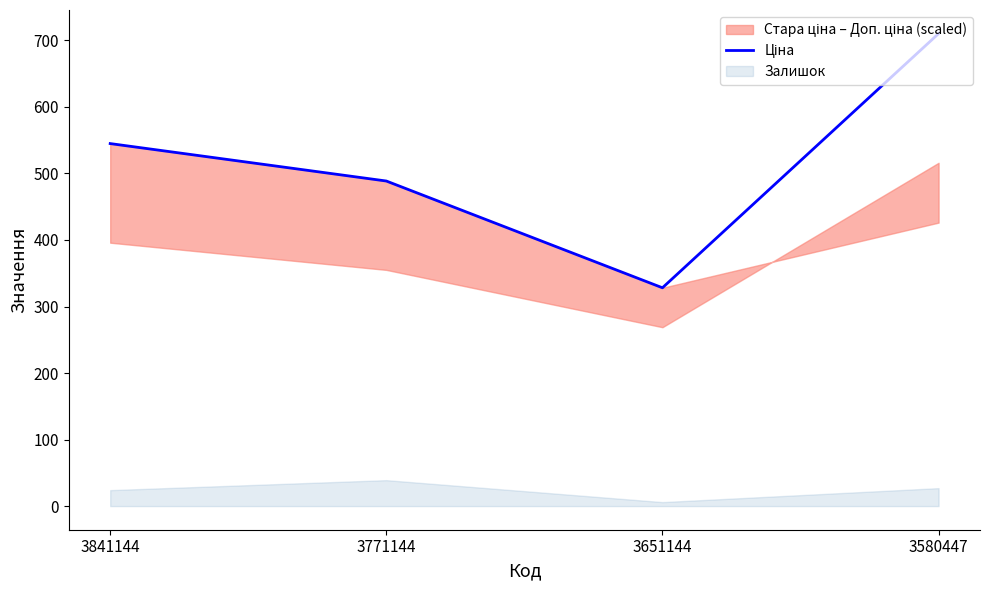

True or false: the data shows 1195.7 at 3580447.

False